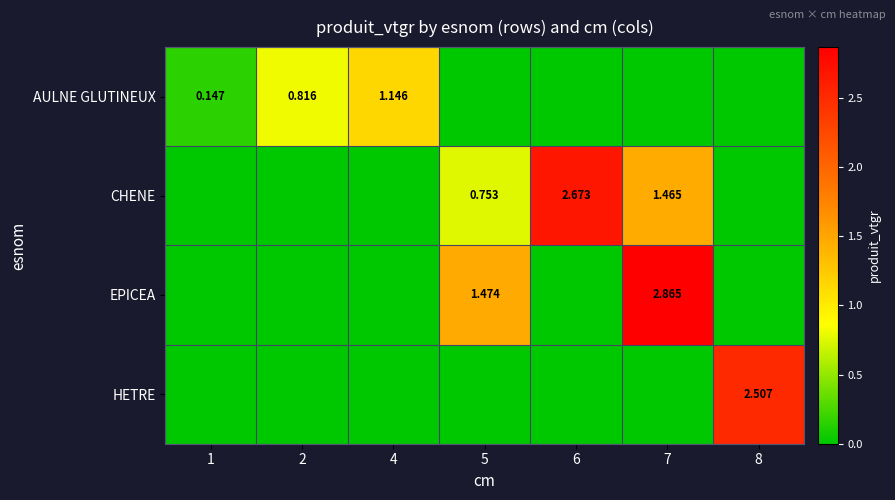

True or false: AULNE GLUTINEUX has a value of 0.7 at 4.

False